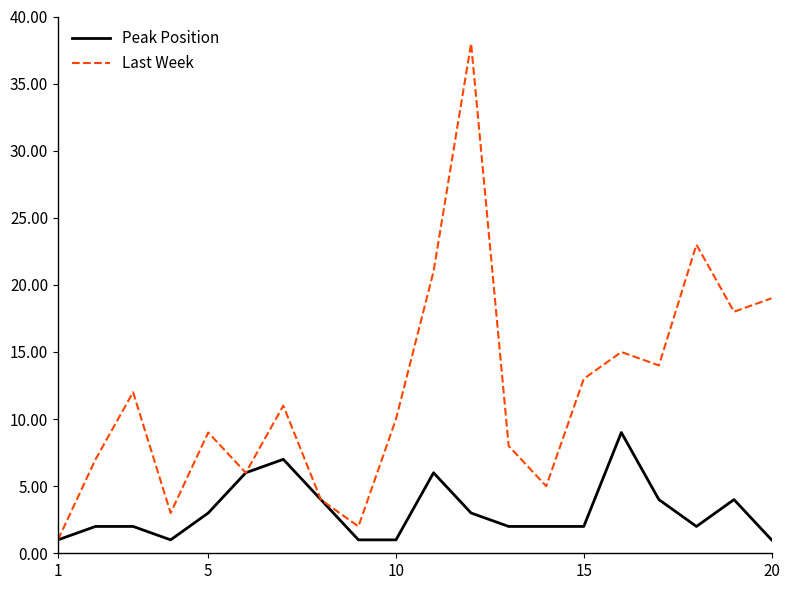

List the series in order of their overall mean, lowest first.

Peak Position, Last Week